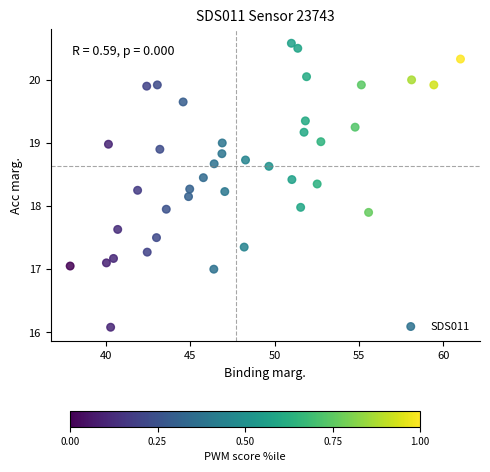

What is the range of Y values (max minus min)?

4.5